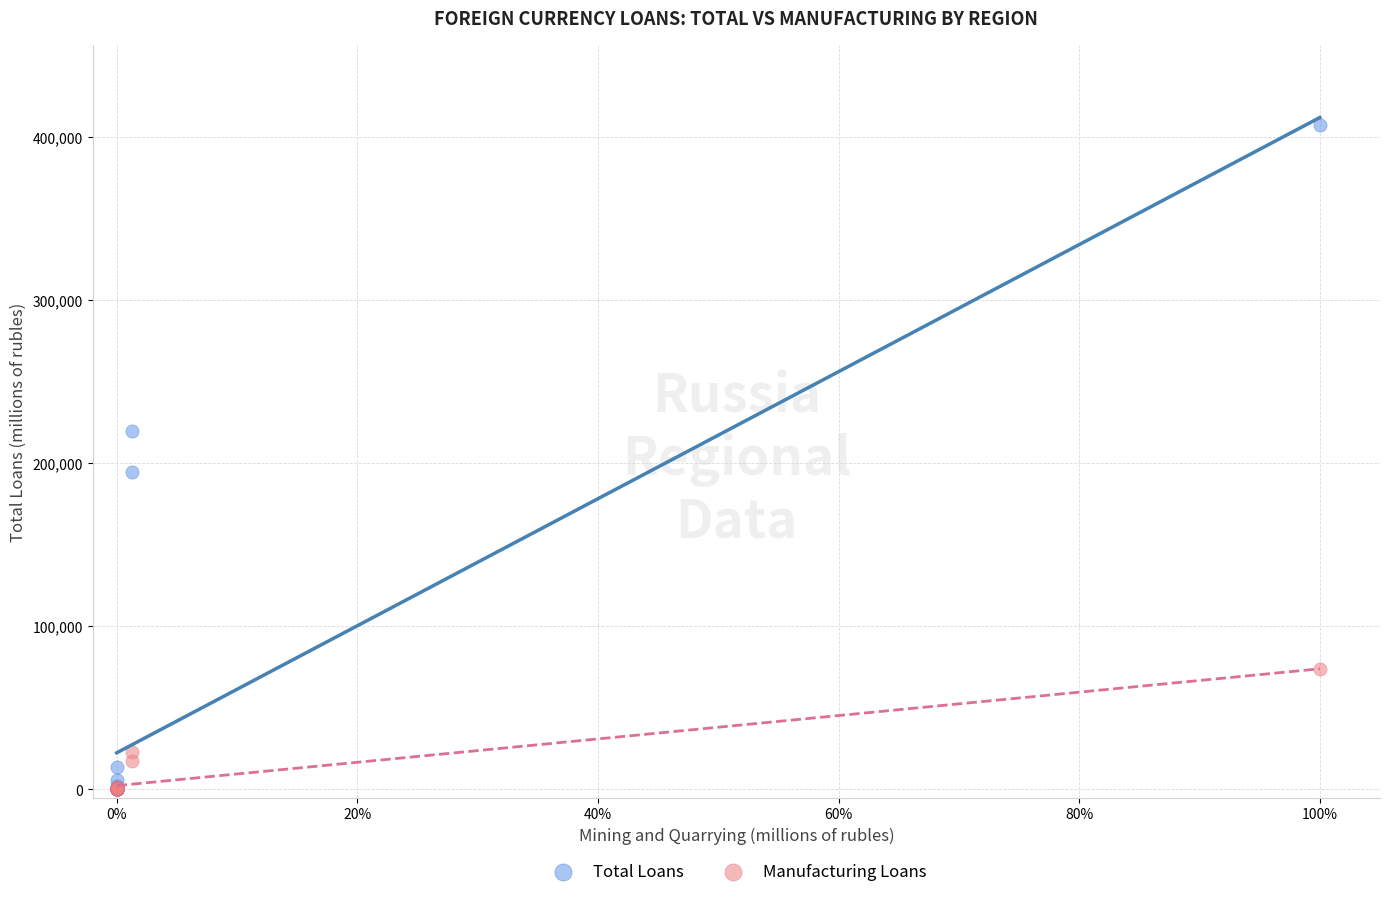

In the Total Loans series, what Y value is closest to 203679?

194825